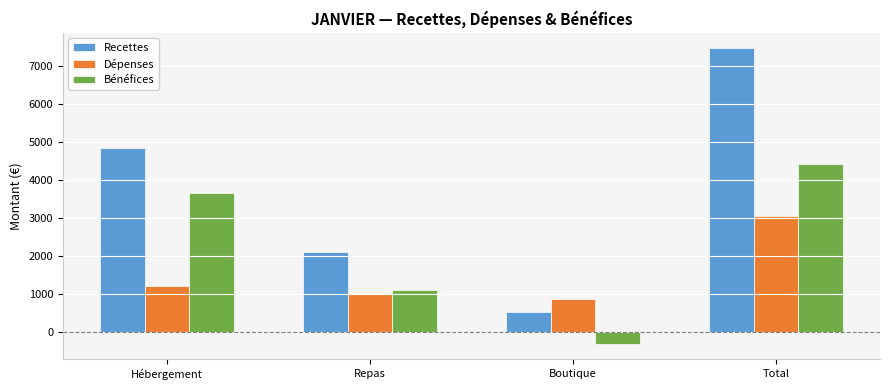

At which label is Dépenses closest to 1956?

Hébergement